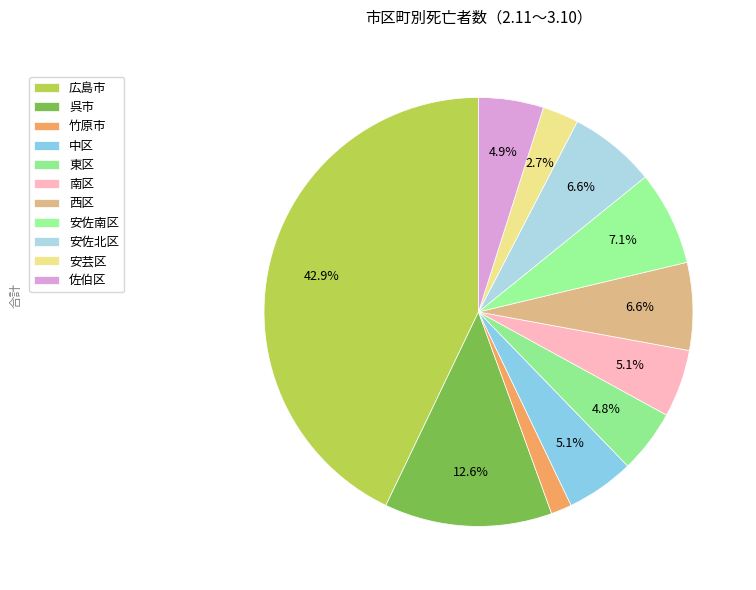

How many slices are in this pie chart?

11